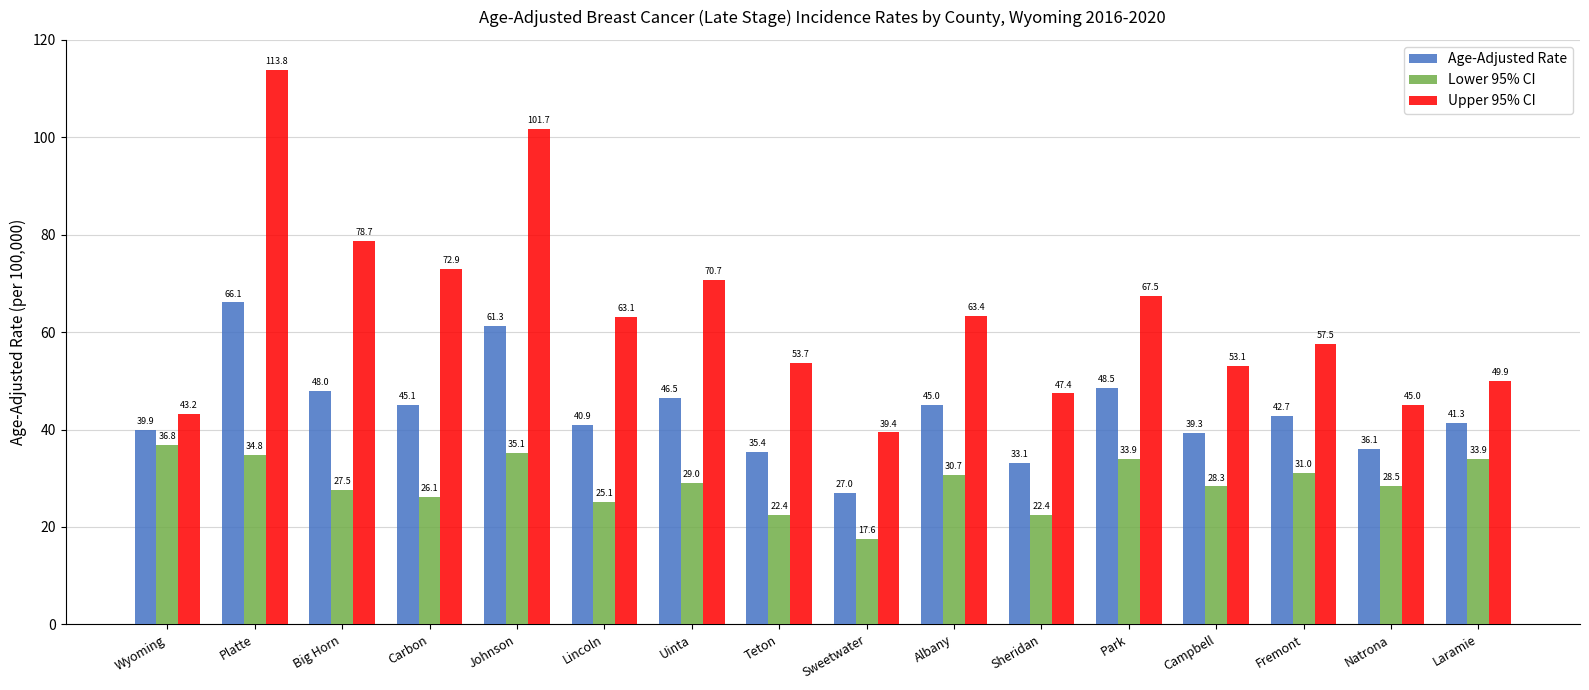

At which category does the chart reach its peak across all series?

Platte